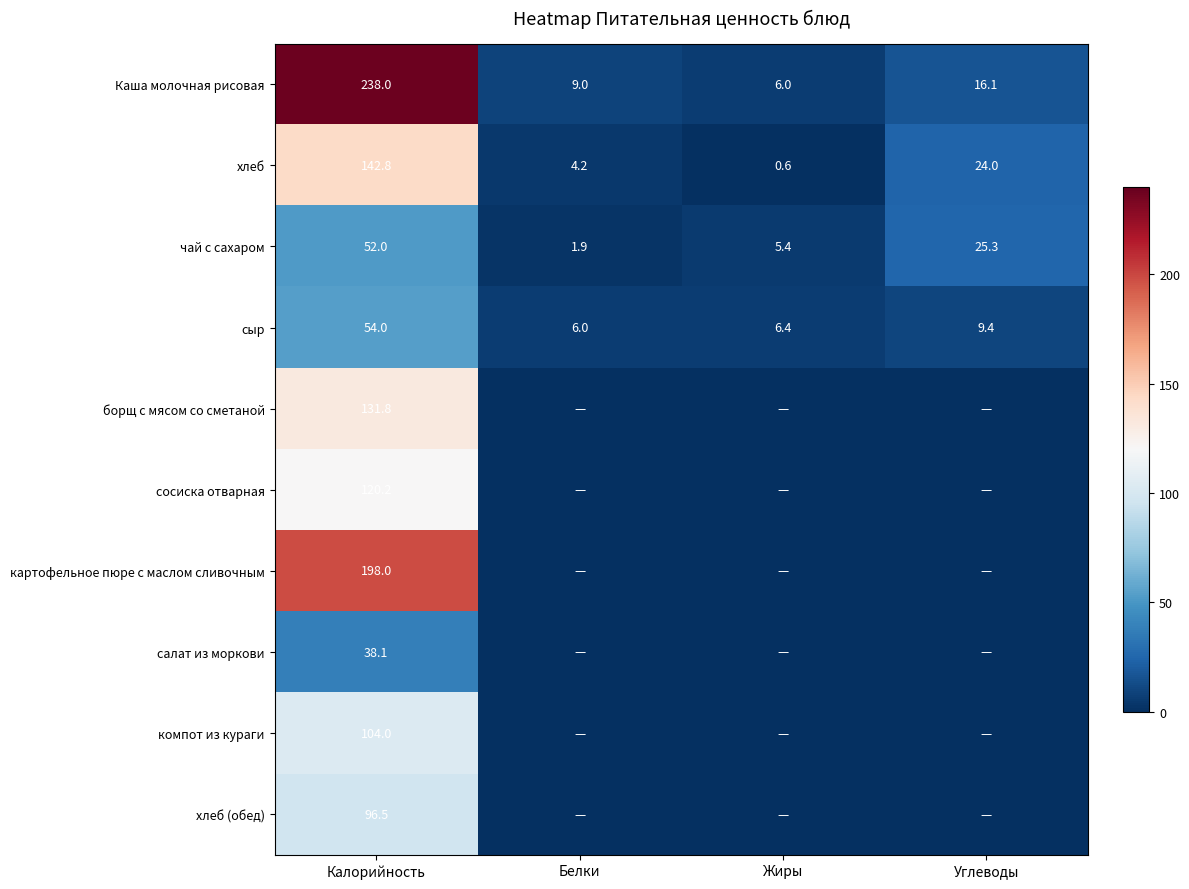

Where does the Каша молочная рисовая series first go above 16?

Калорийность